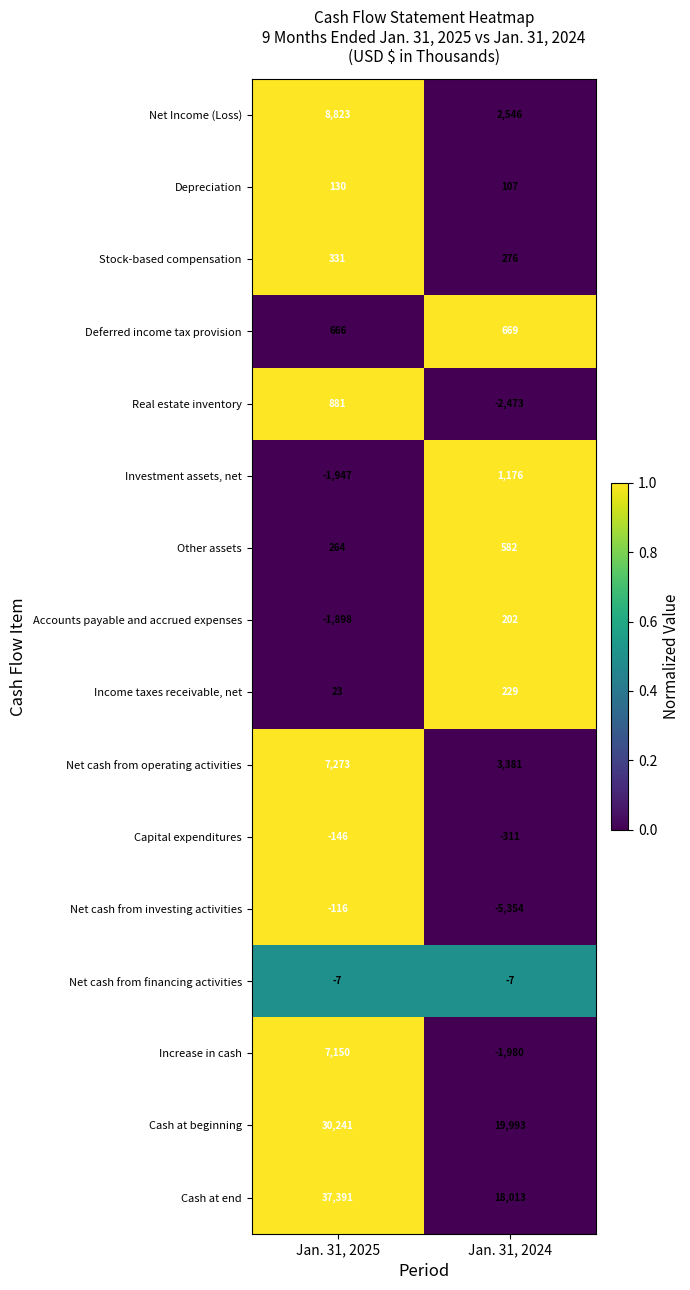

What is the approximate value of Investment assets, net at Jan. 31, 2025?

-1947